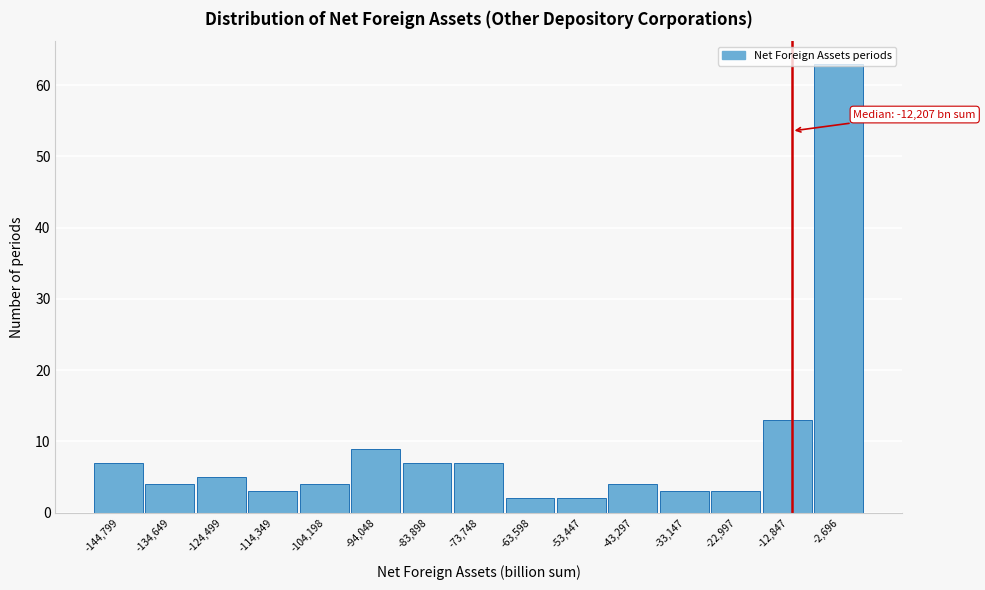

Over which range of the x-axis is the bar tallest?

-8000 to 2000